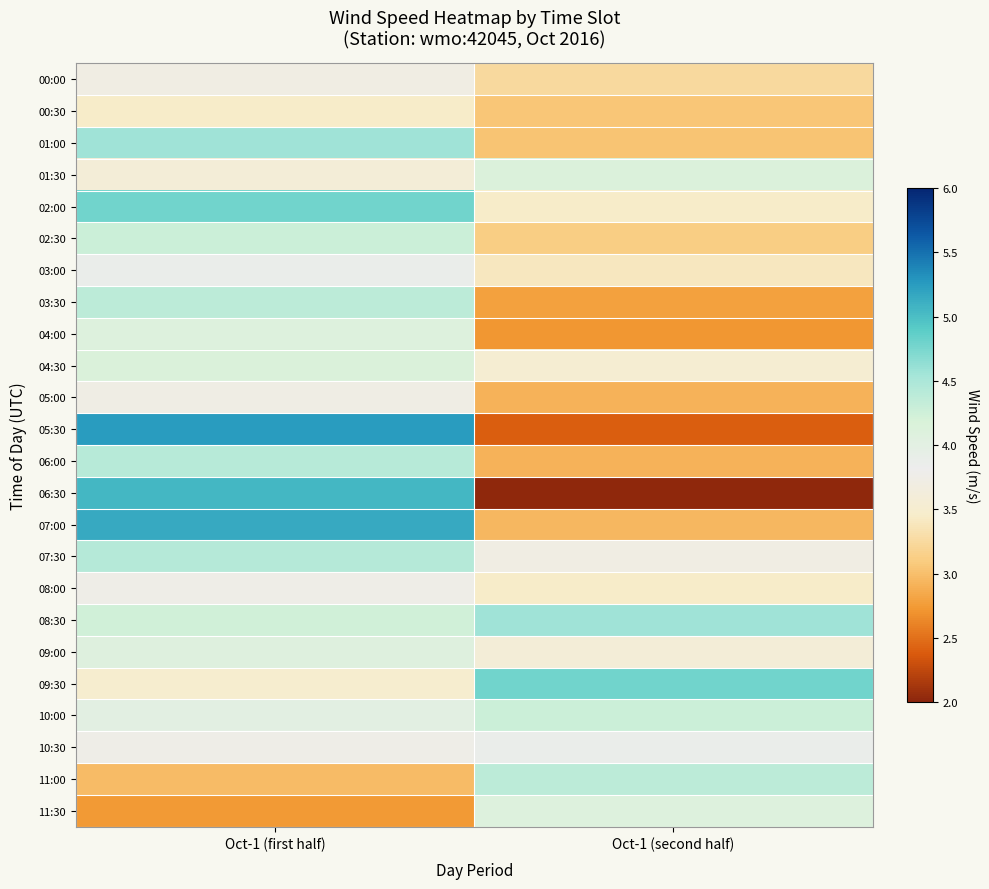

Which category has the highest value across all series?

Oct-1 (first half)